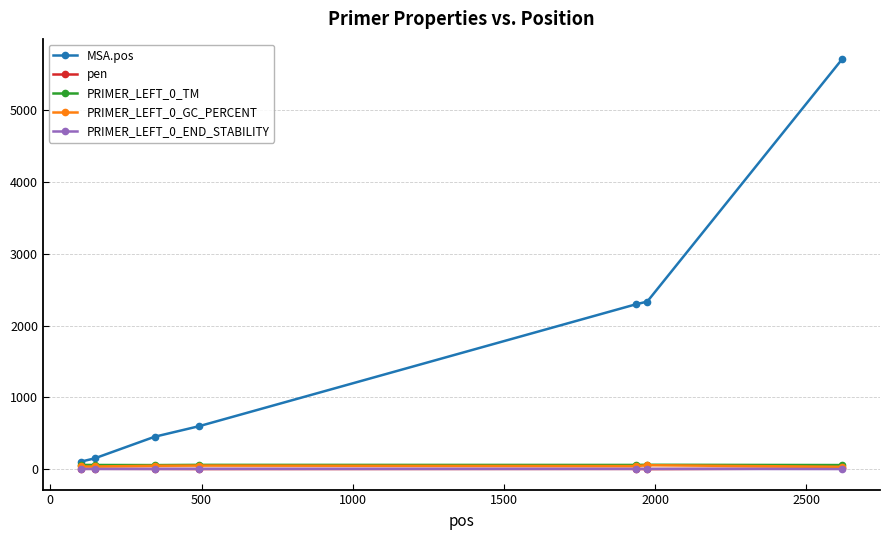

Which series has the widest spread of values?

MSA.pos